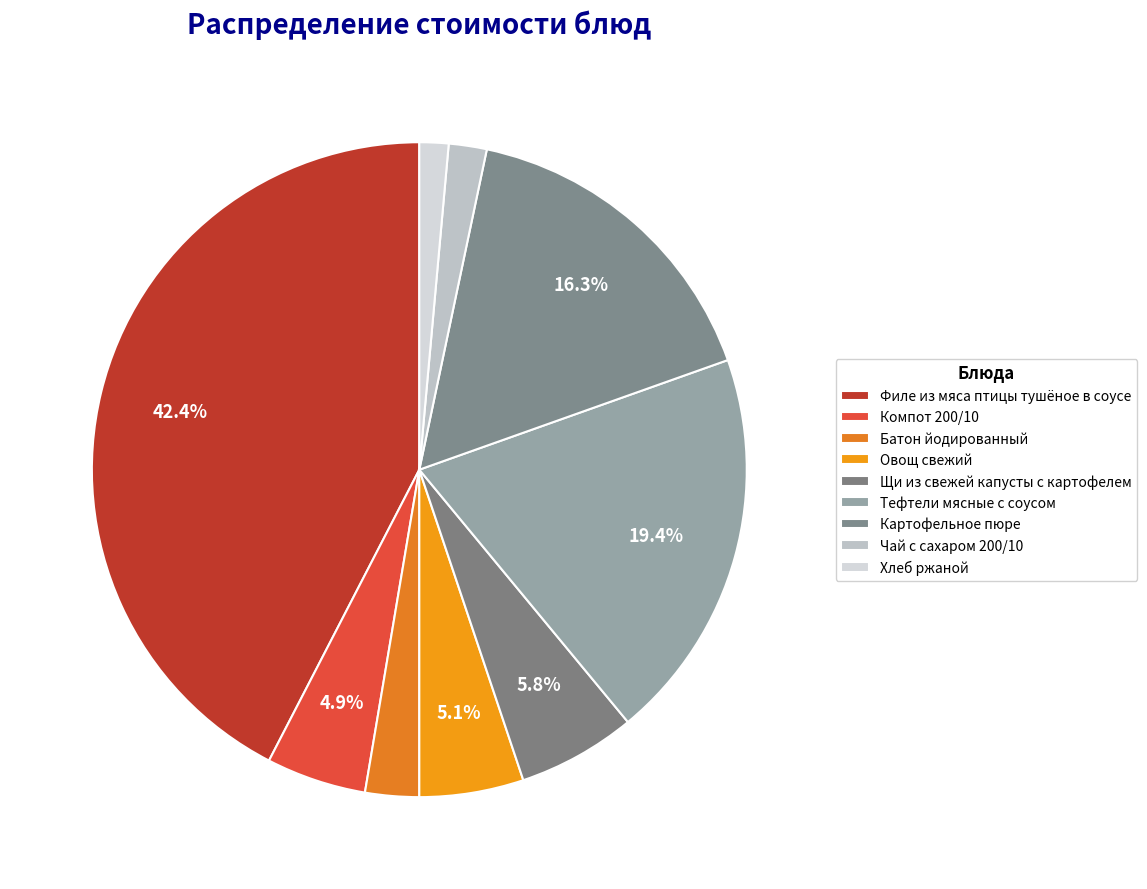

How many segments does this pie chart have?

9